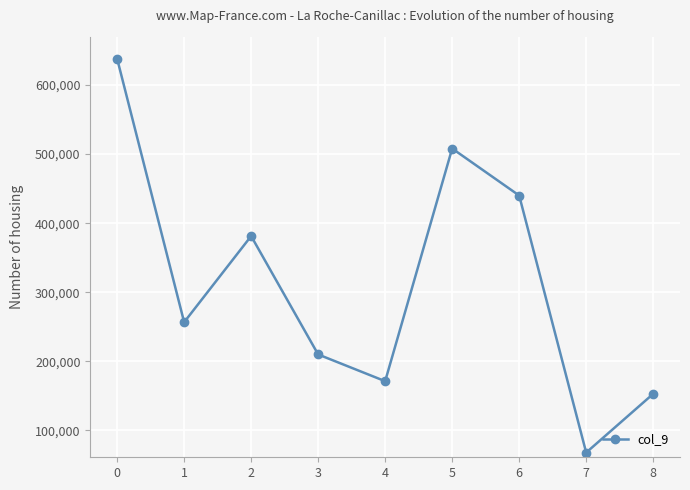

Reading left to right, extract all data points from this chart.

638000	256683	381317	210000	171317	508000	440000	68000	153000